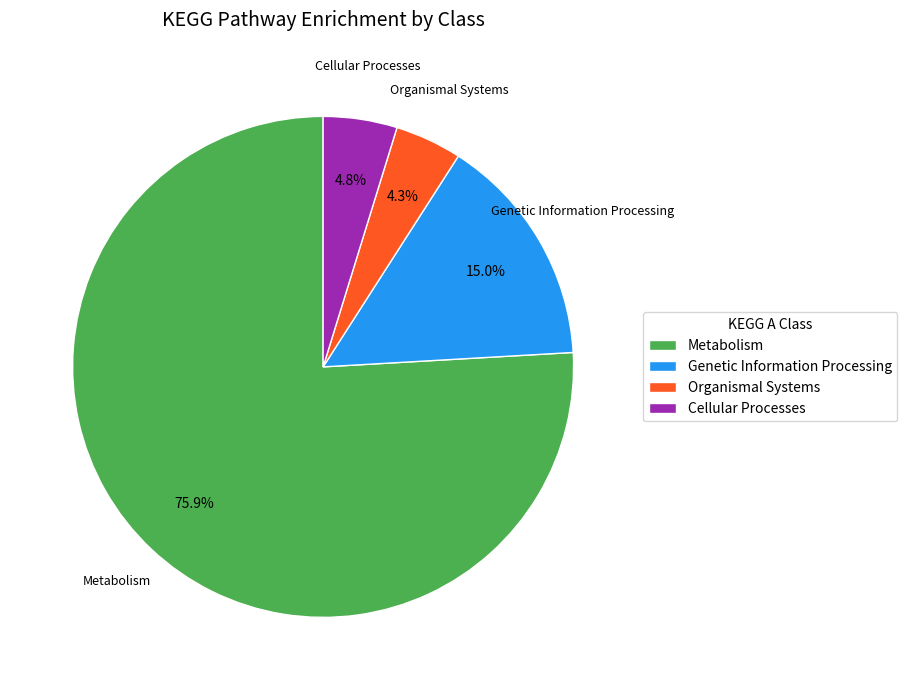

Which category accounts for the majority?

Metabolism